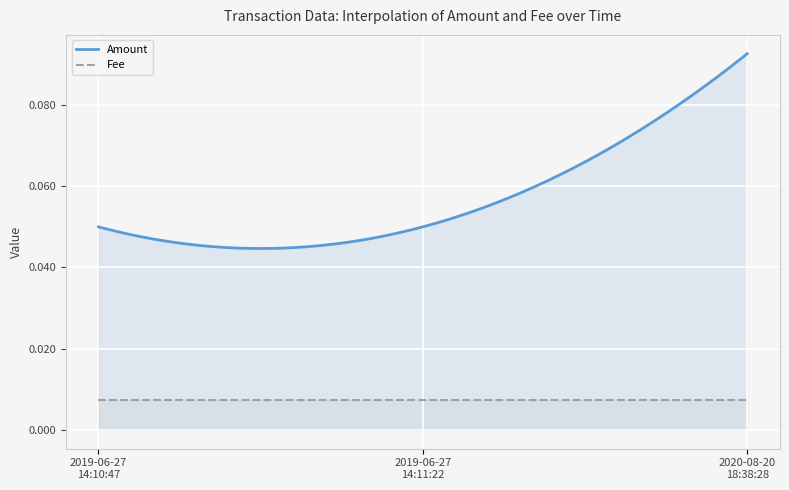

Which has a higher value, 2019-06-27 14:10:47 or 2020-08-20 18:38:28?

2020-08-20 18:38:28